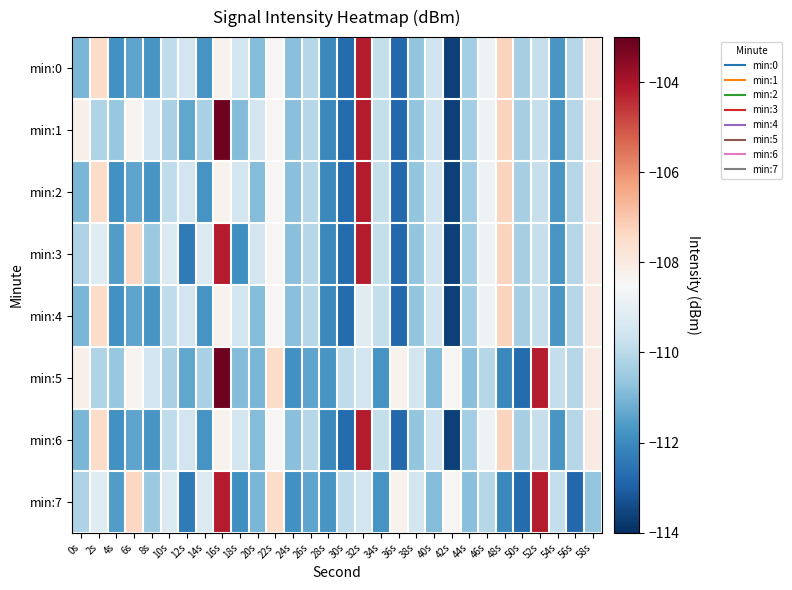

Which series has the widest spread of values?

min:1